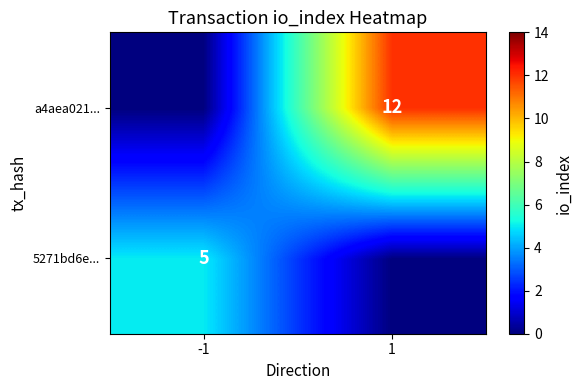

The 5271bd6e... series shows 5 at -1. True or false?

True